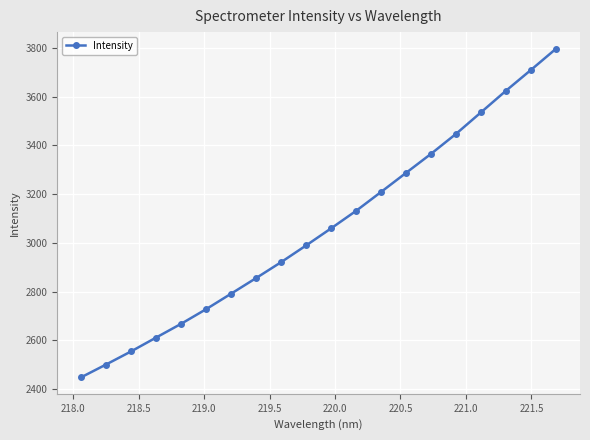

What is the difference between the maximum and minimum values?

1349.5